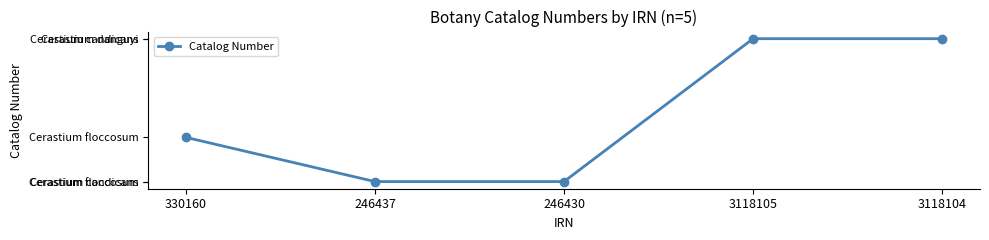

What is the label of the 5th point from the right?

330160